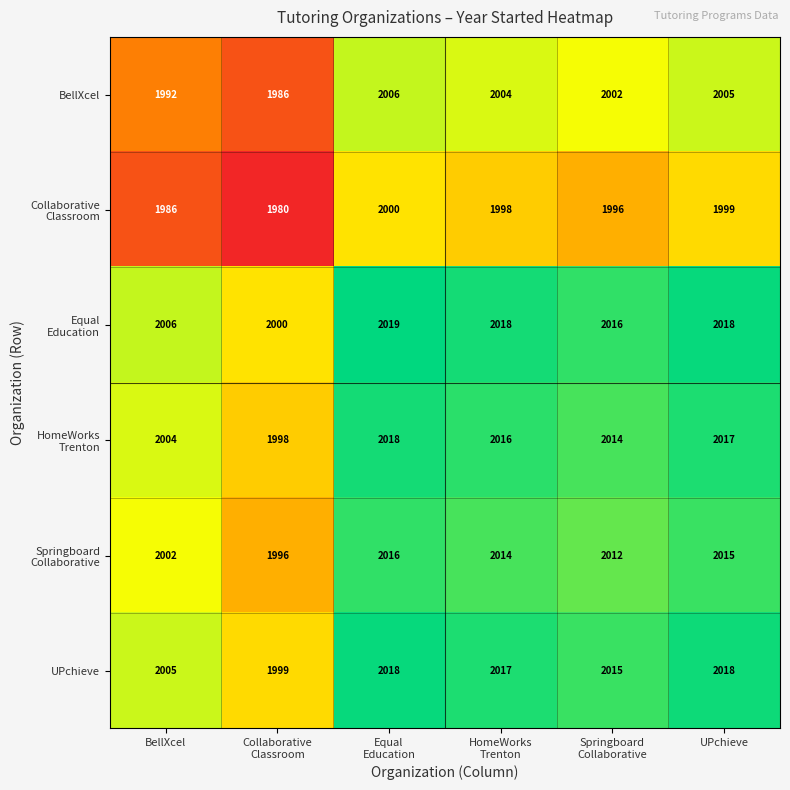

What is the average value of the BellXcel series?

1999